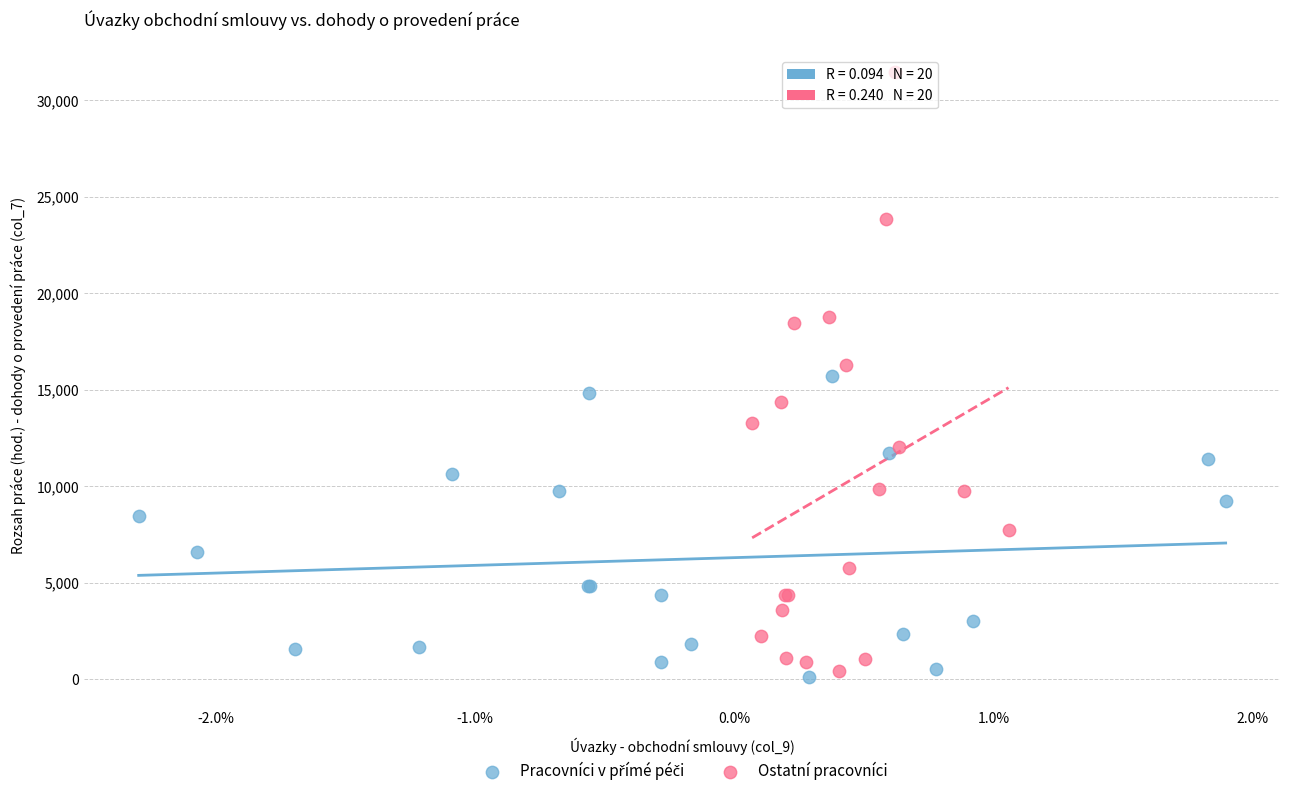

Which series has the widest spread of Y values?

Ostatní pracovníci